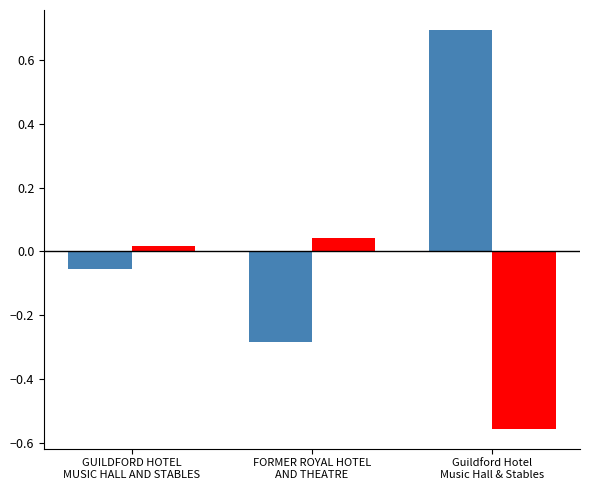

What is the maximum value shown in the chart?

0.7